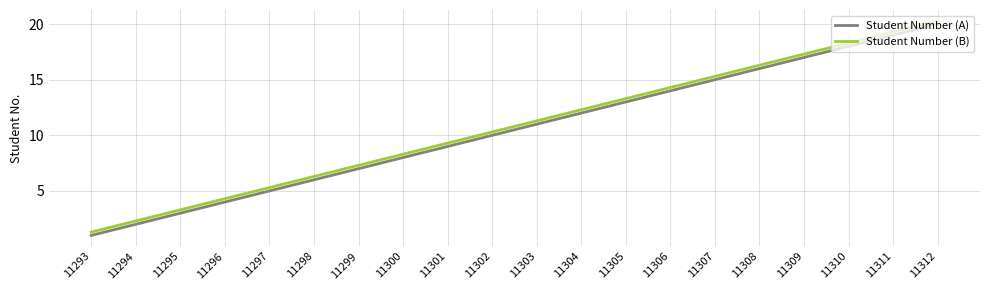

How many lines are shown in the chart?

2